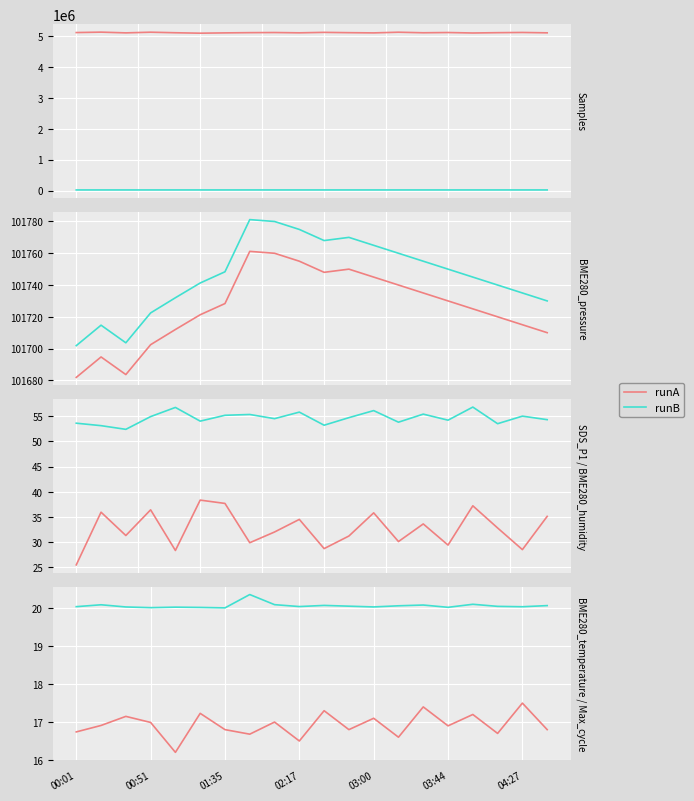

What is the average value of the runA series?

16.9